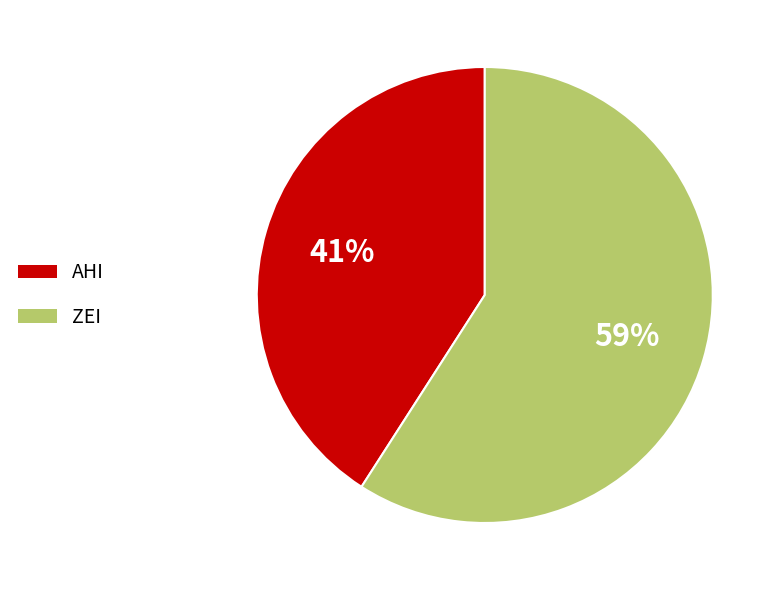

Combined, do ZEI and AHI account for over 50%?

Yes